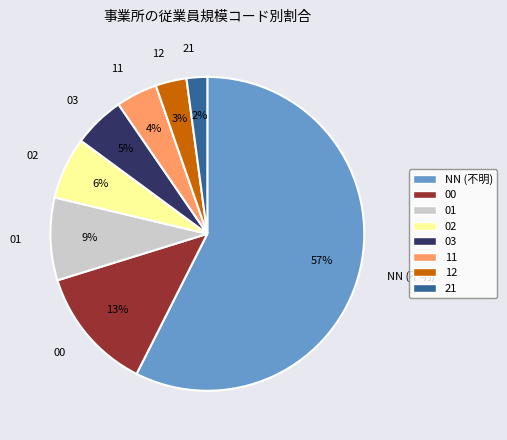

Which category has the biggest portion of the pie?

NN